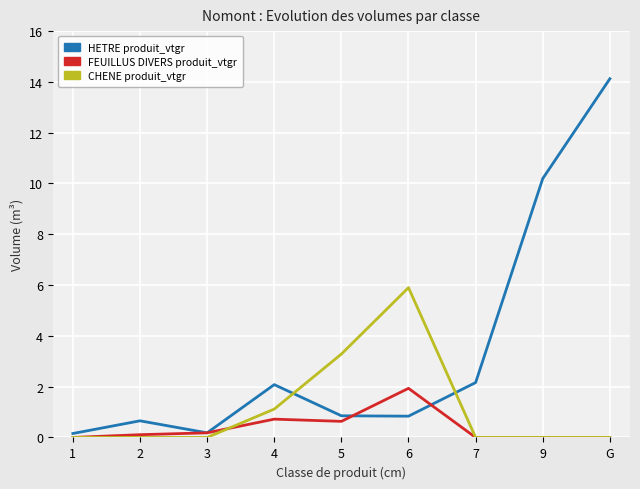

At which category is the sum across all series the highest?

G